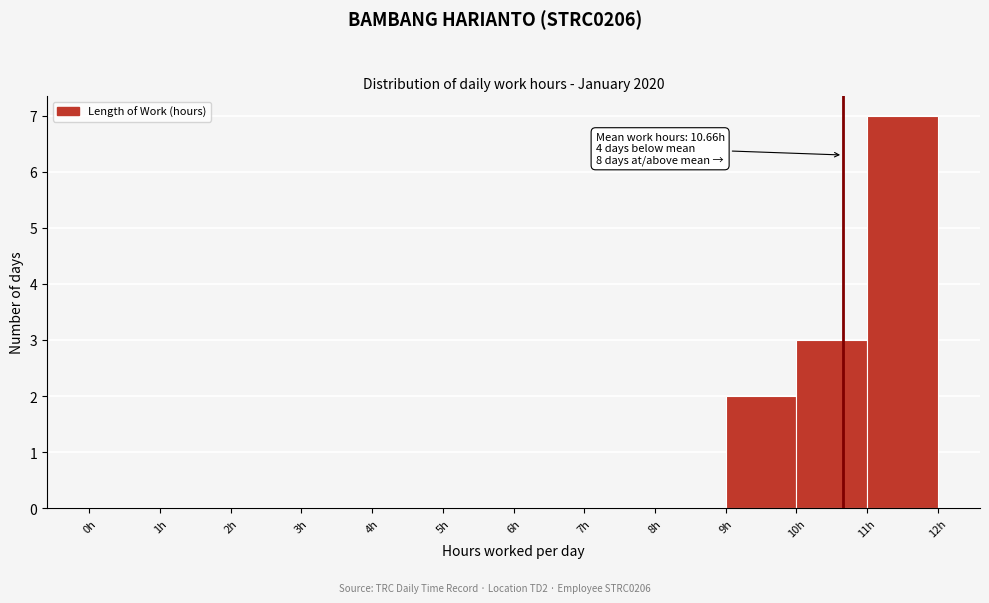

Over which range of the x-axis is the bar tallest?

11 to 12